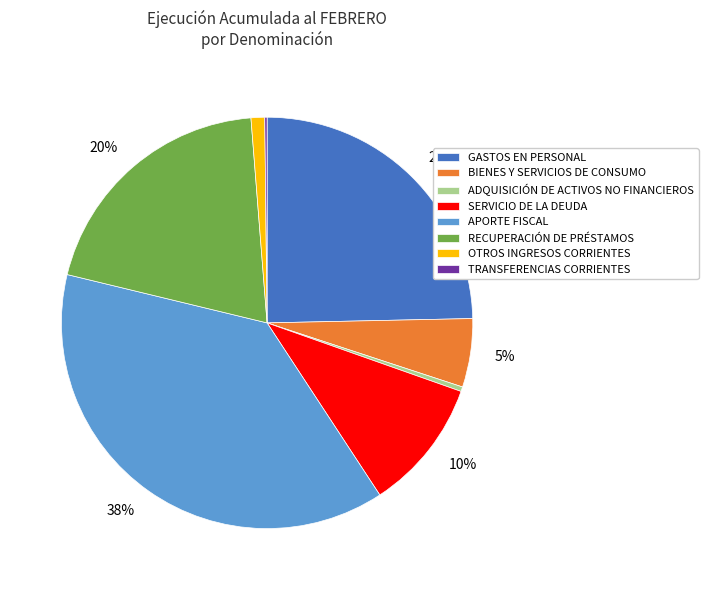

To the nearest percent, what is the average slice percentage?

12%